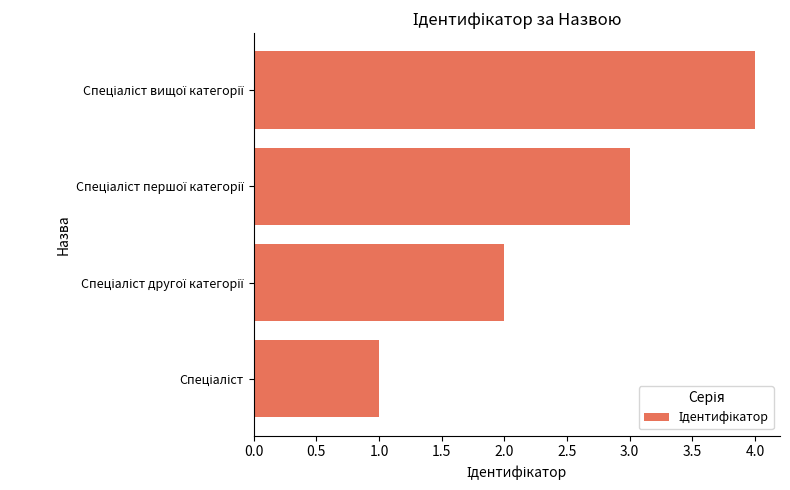

What is the maximum value shown in the chart?

4